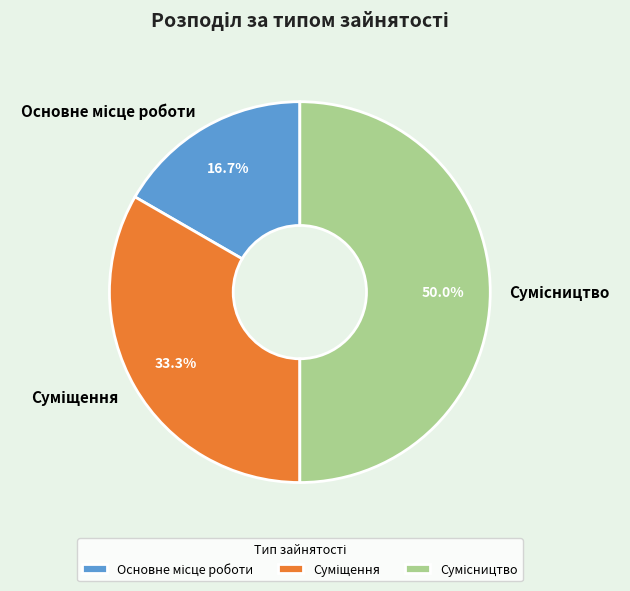

How many slices are in this pie chart?

3